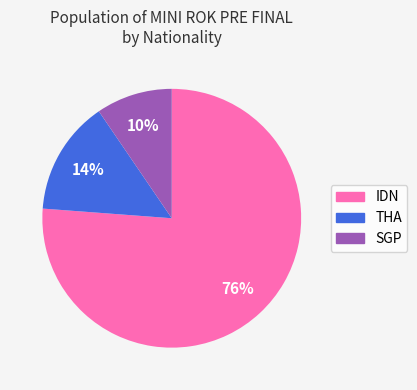

To the nearest percent, what portion does SGP represent?

10%